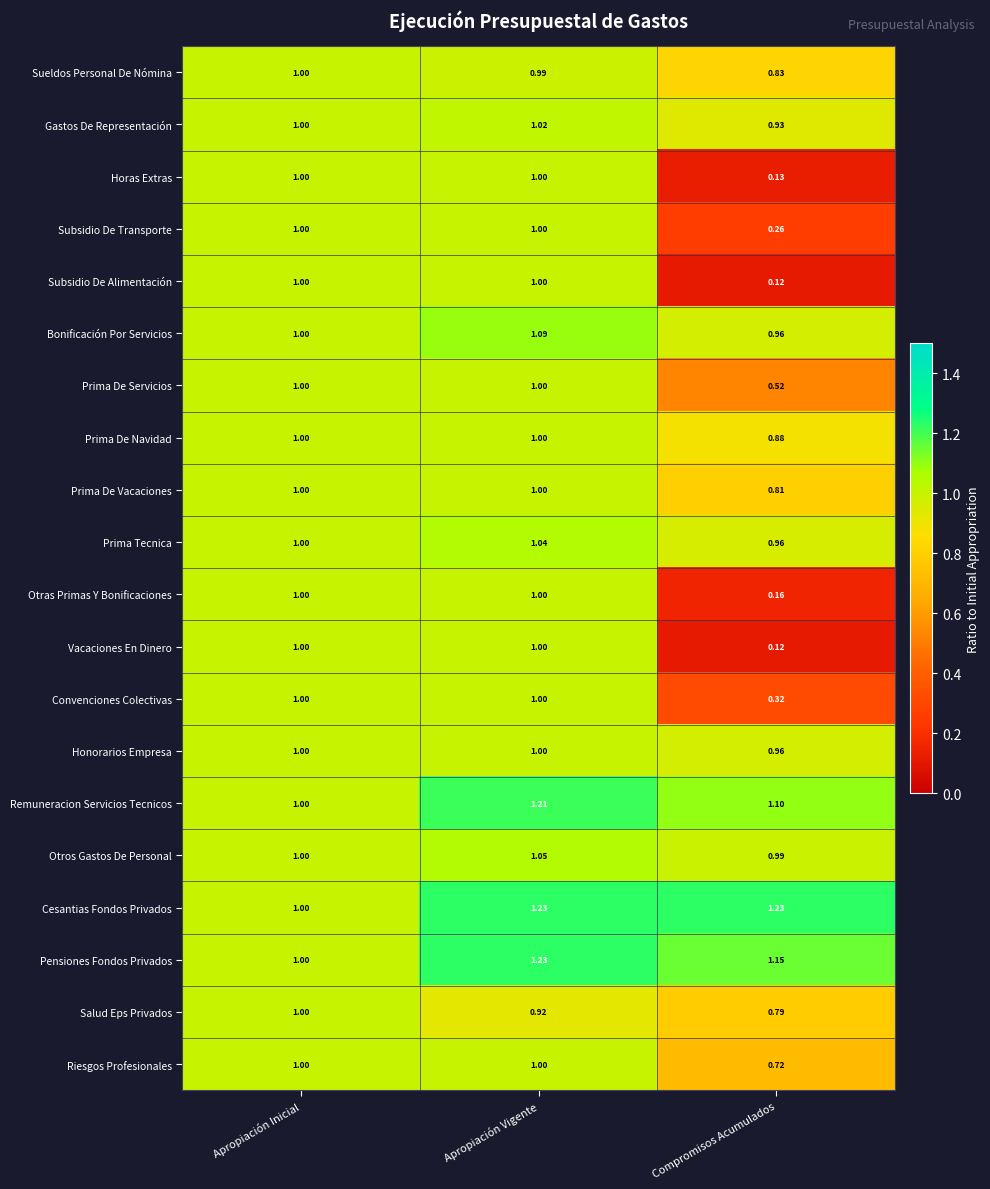

At which label is Cesantias Fondos Privados closest to 1?

Apropiación Inicial